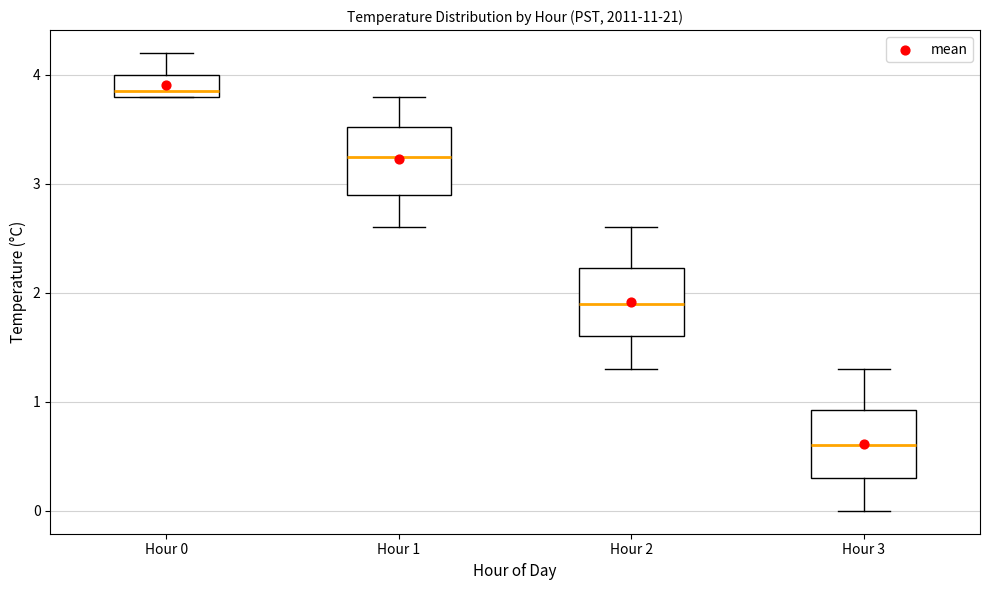

Which box has the highest median line?

Hour 0